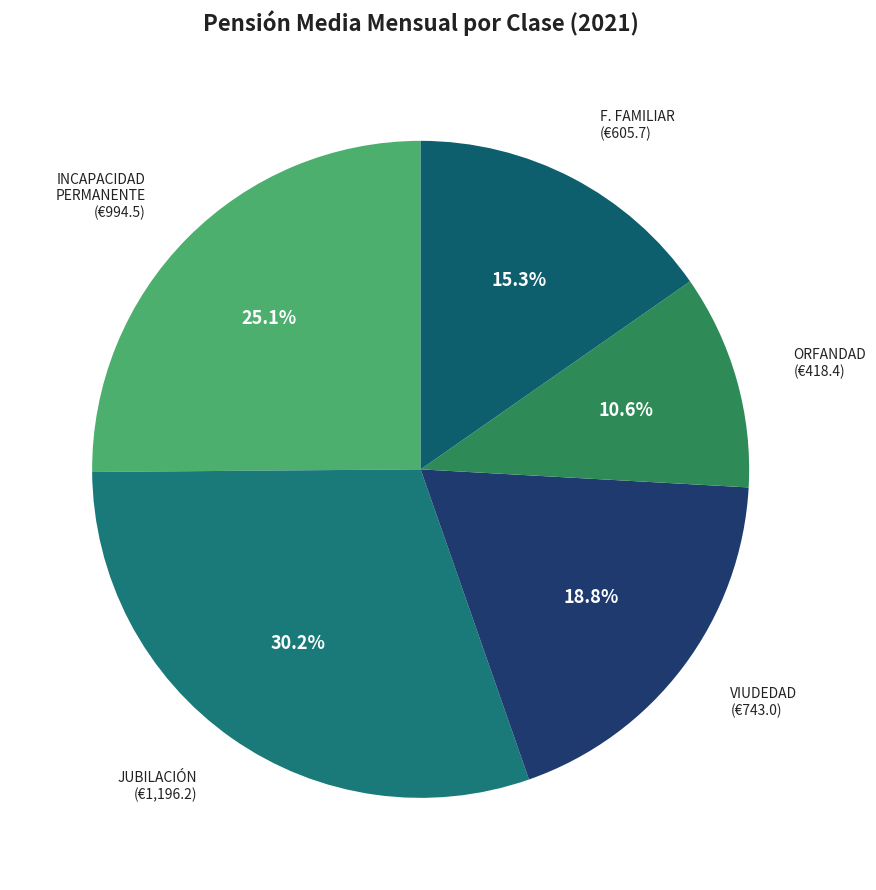

How much of the chart is everything except ORFANDAD?

89.4%